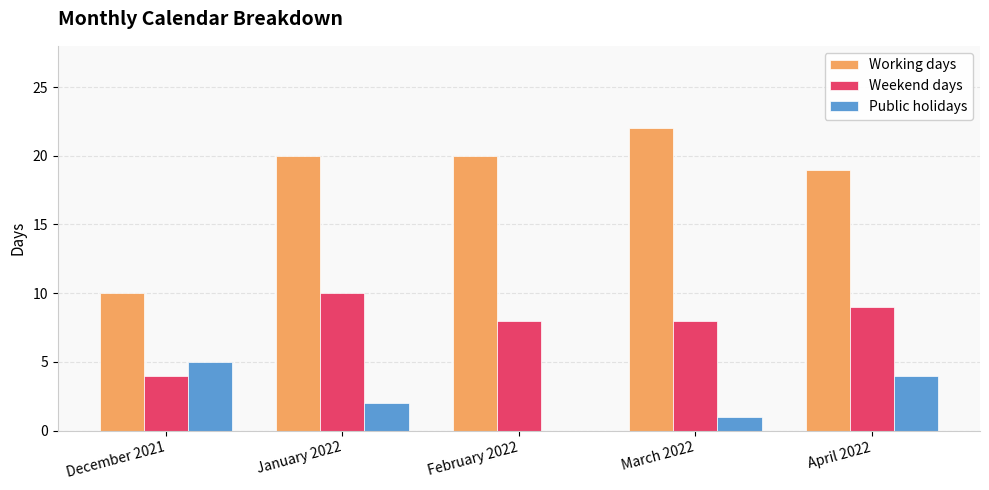

At which label is Public holidays closest to 2?

January 2022